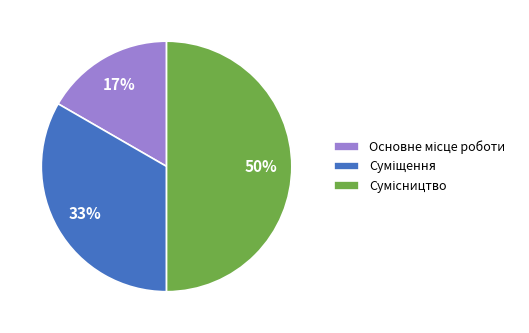

To the nearest percent, what is the average slice percentage?

33%